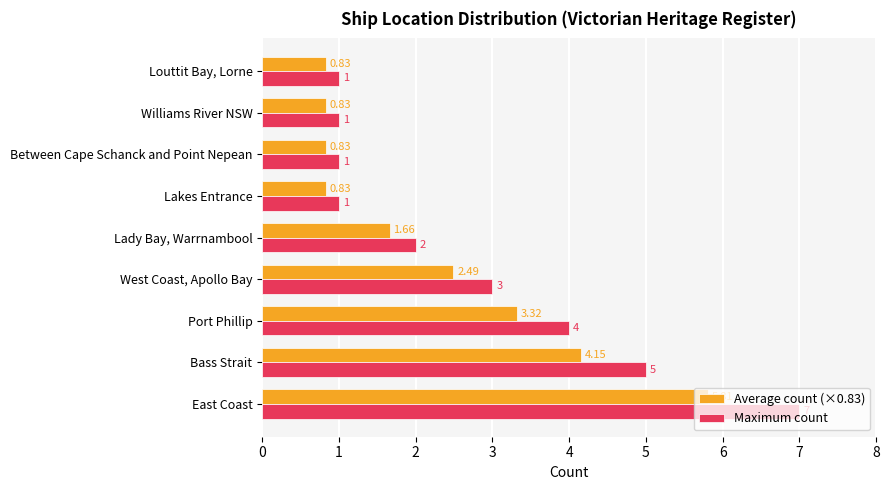

What is the sum of all Maximum count values?

25.0